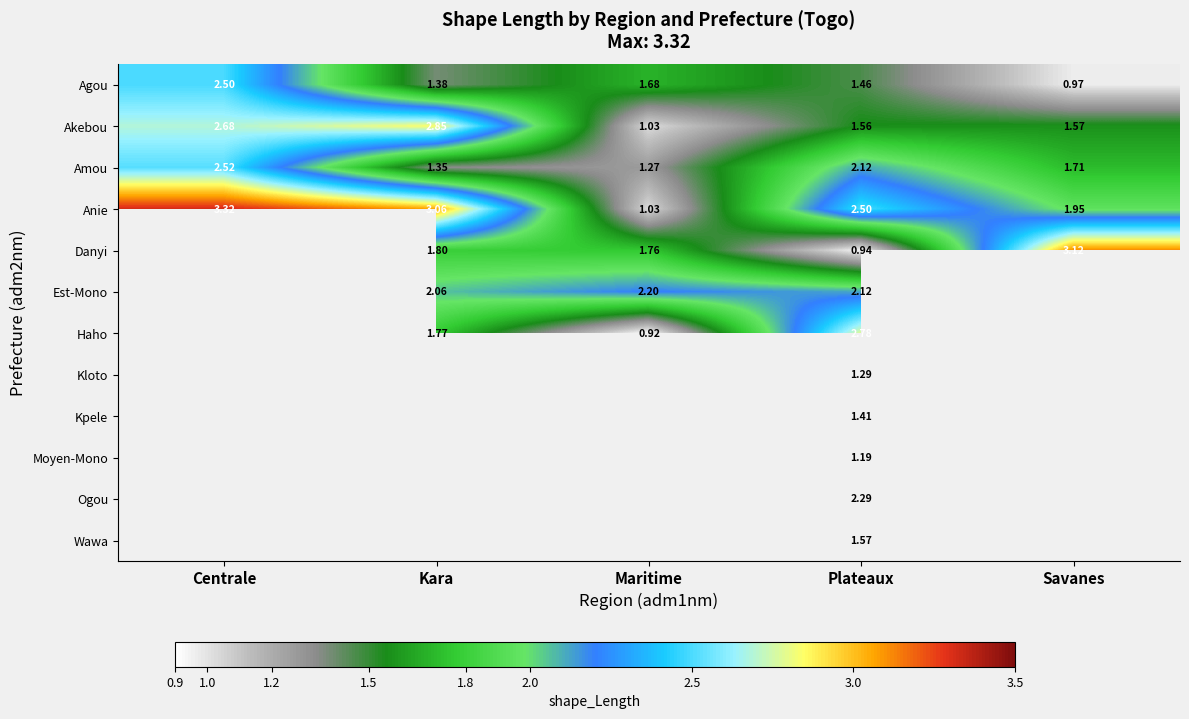

How many distinct data groups are displayed?

12